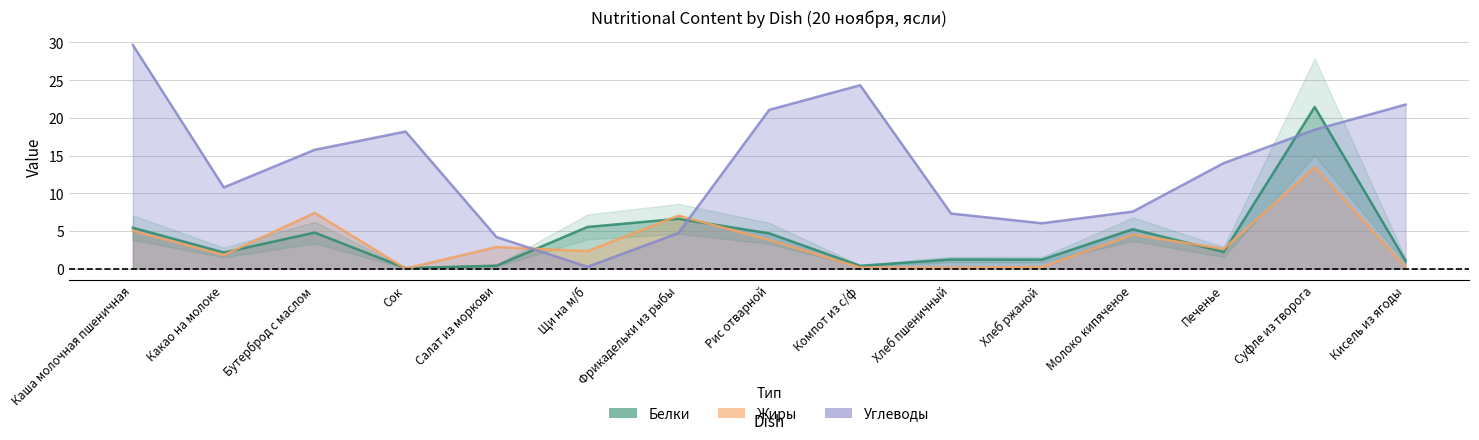

Rank the categories by Углеводы value from highest to lowest.

Каша молочная пшеничная, Компот из с/ф, Кисель из ягоды, Рис отварной, Суфле из творога, Сок, Бутерброд с маслом, Печенье, Какао на молоке, Молоко кипяченое, Хлеб пшеничный, Хлеб ржаной, Фрикадельки из рыбы, Салат из моркови, Щи на м/б